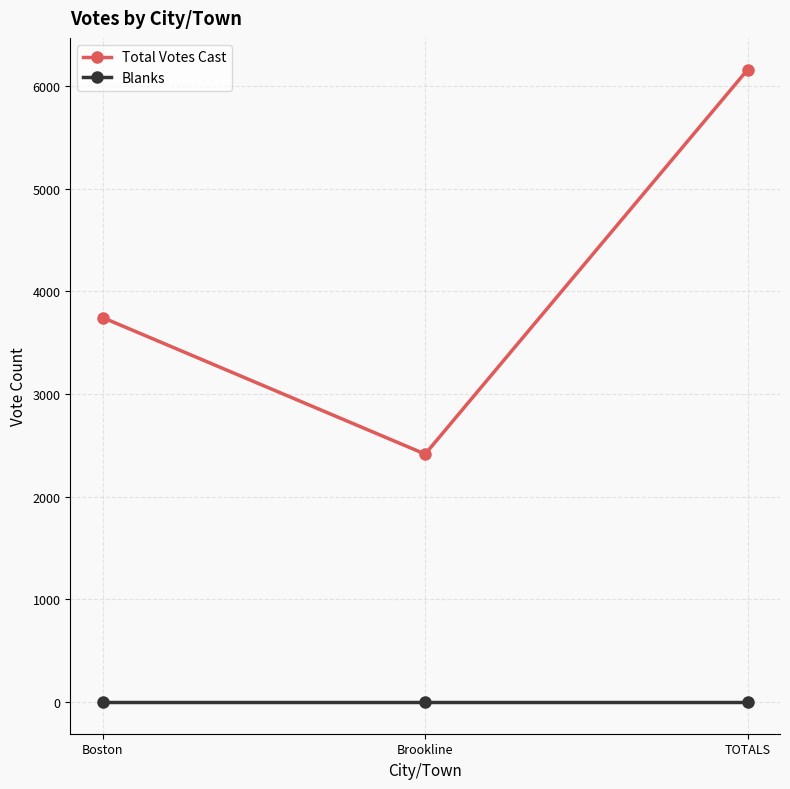

What is the spread (max minus min) of values at Brookline?

2415